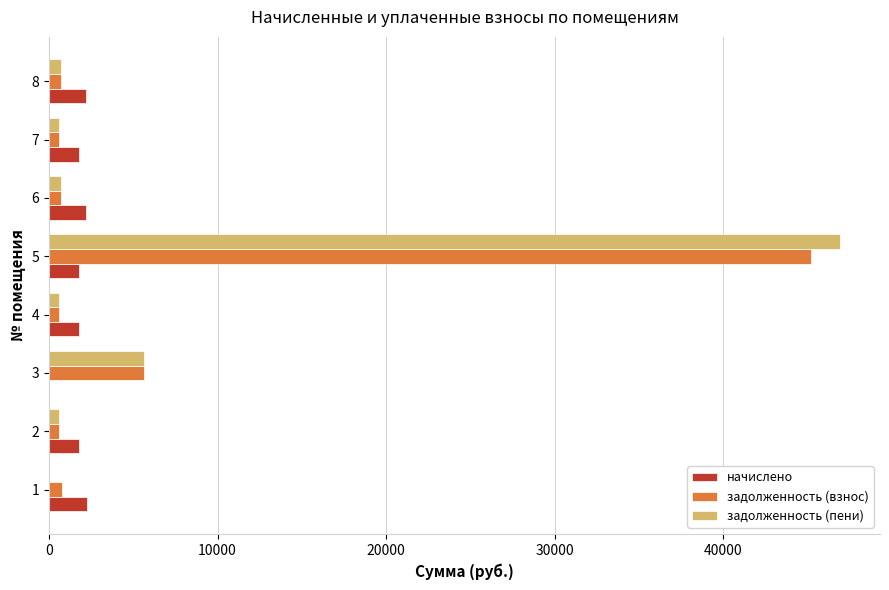

The value of задолженность (взнос) at 5 is 45194.0. True or false?

True